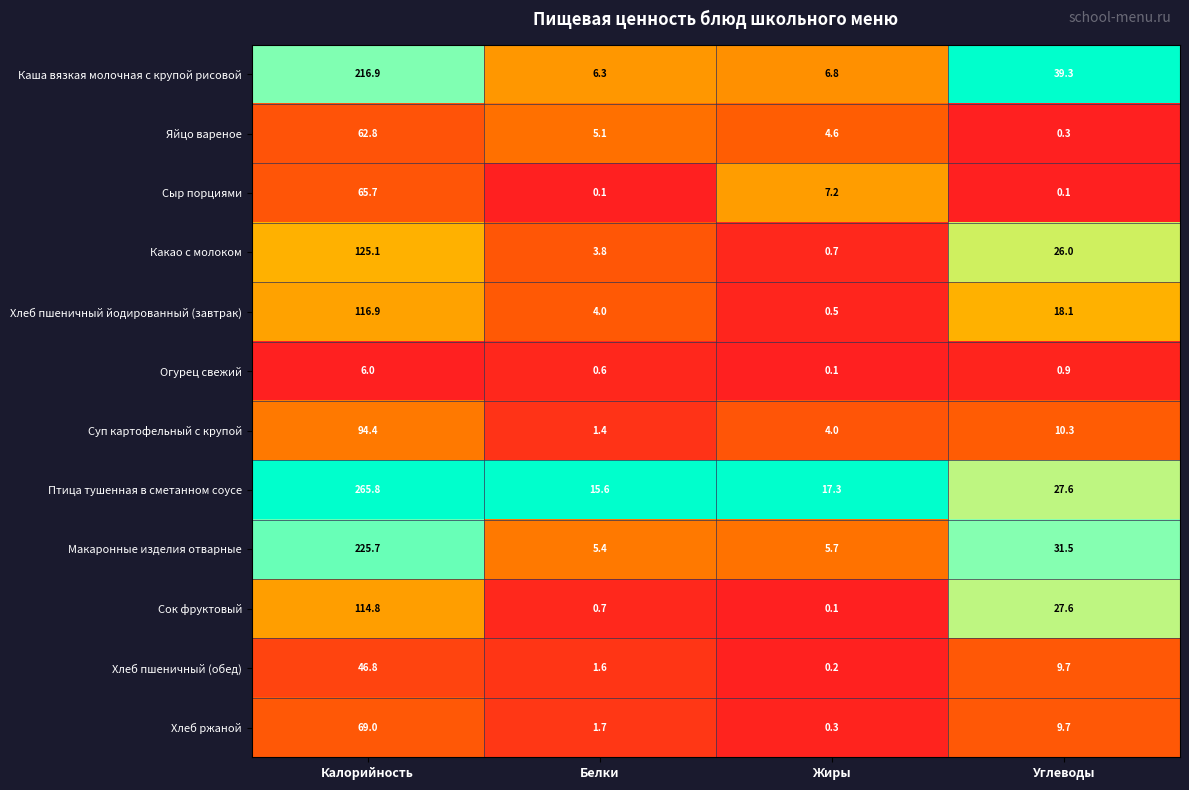

Is the value of Каша вязкая молочная с крупой рисовой at Углеводы greater than the value of Птица тушенная в сметанном соусе at Углеводы?

Yes